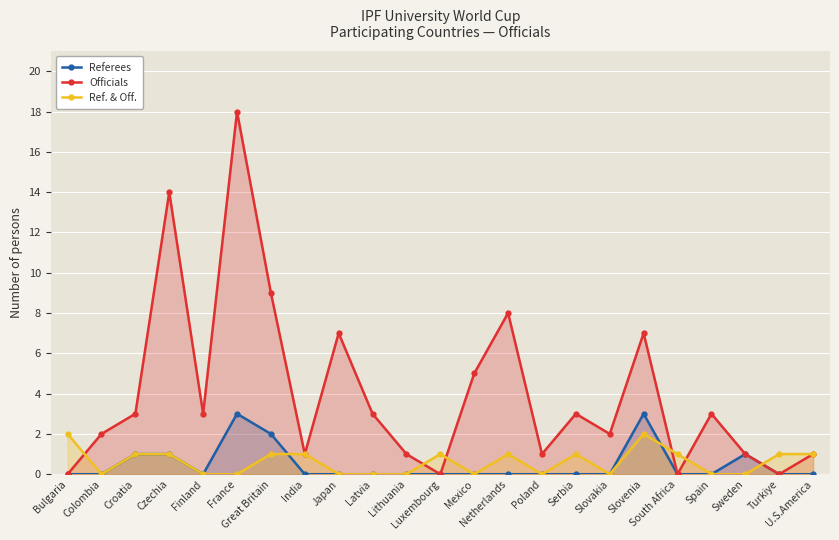

Where is Referees nearest to the value 1?

Croatia